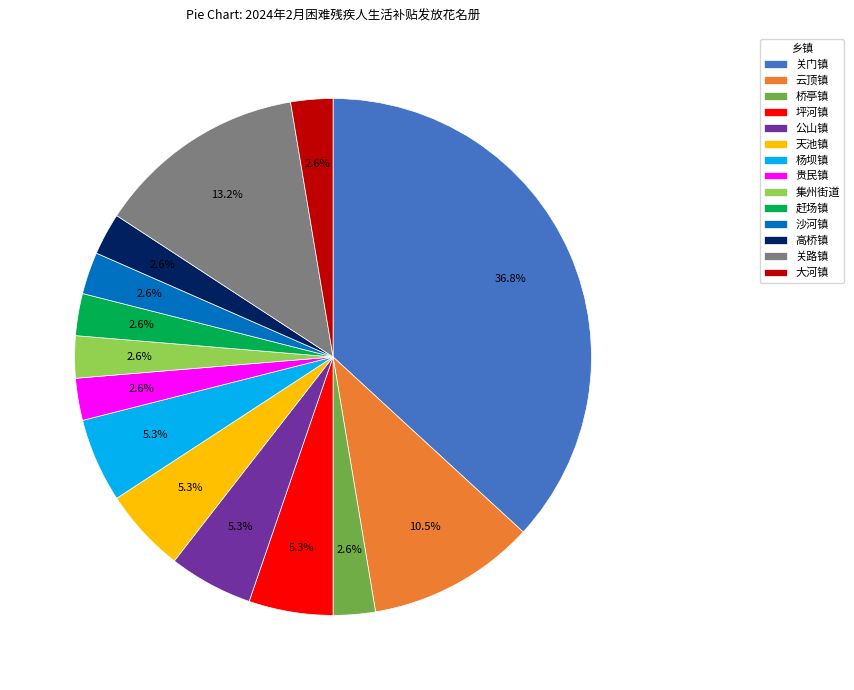

To the nearest percent, what percentage of the pie is 关门镇?

37%